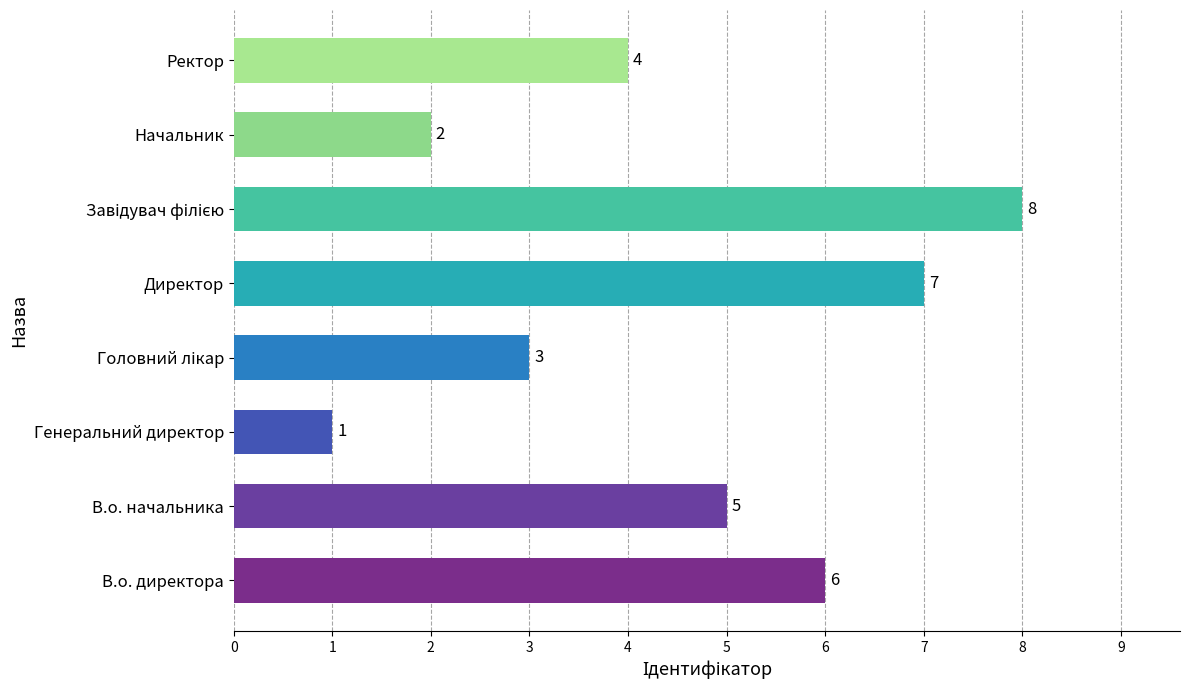

True or false: the data shows 9 at В.о. директора.

False